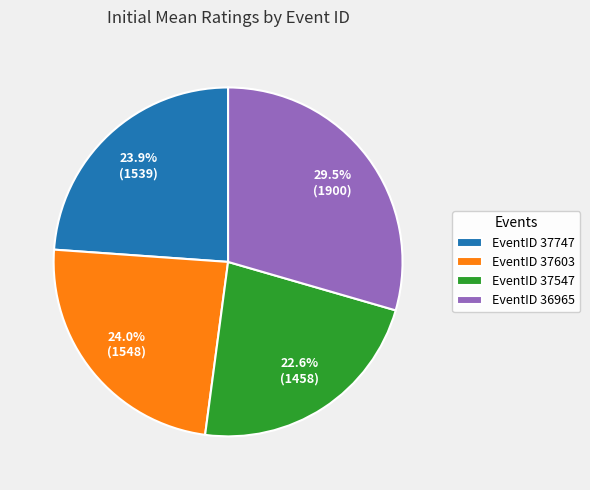

How many slices are in this pie chart?

4